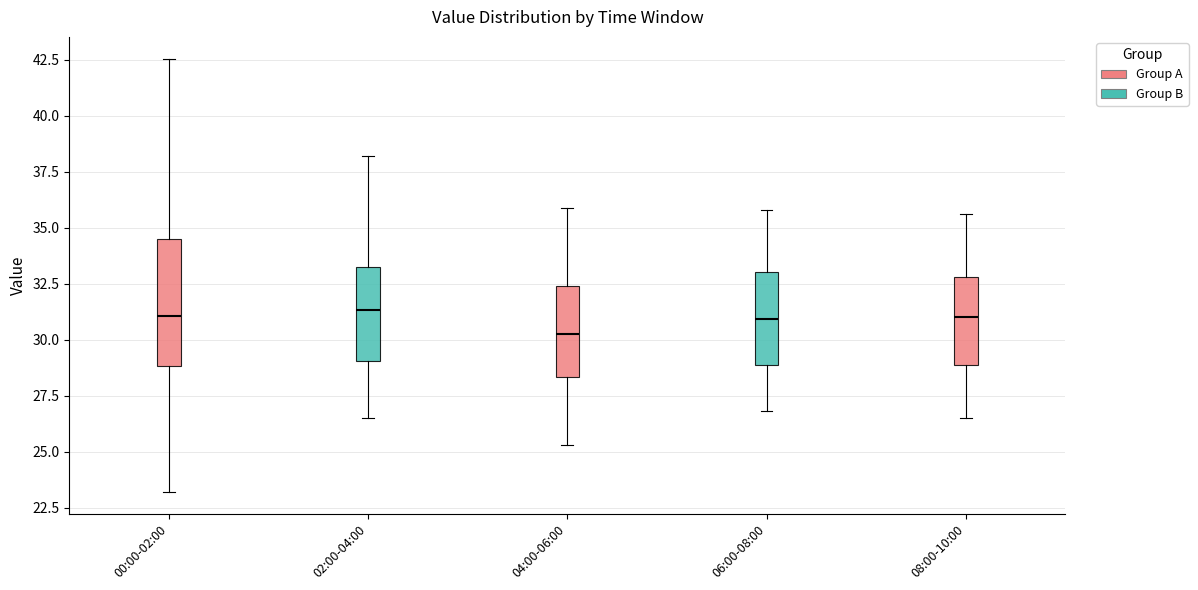

Reading left to right, read every box against the y-axis: the position of its median line, the range the box covers, and the ends of its whiskers. The values are not printed on the chart, so give them approximately, as read against the axis.

00:00-02:00: median 31.0, box 29.0 to 34.5, whiskers 23.0 to 42.5
02:00-04:00: median 31.5, box 29.0 to 33.5, whiskers 26.5 to 38.0
04:00-06:00: median 30.5, box 28.5 to 32.5, whiskers 25.5 to 36.0
06:00-08:00: median 31.0, box 29.0 to 33.0, whiskers 27.0 to 36.0
08:00-10:00: median 31.0, box 29.0 to 33.0, whiskers 26.5 to 35.5